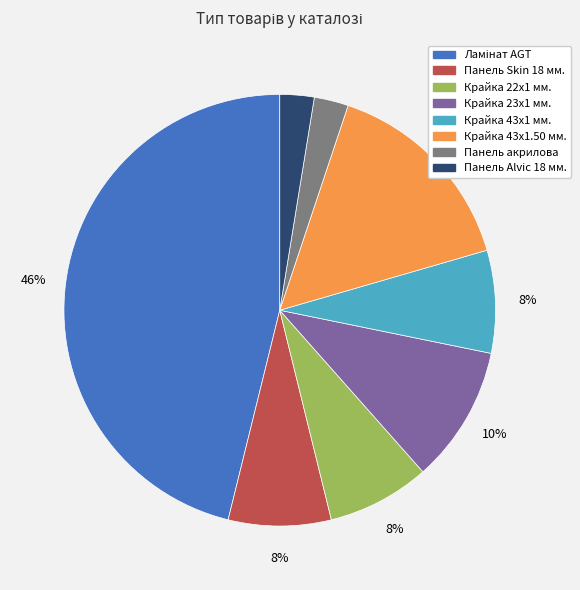

Which has a higher value, Крайка 23x1 мм. or Крайка 43x1.50 мм.?

Крайка 43x1.50 мм.